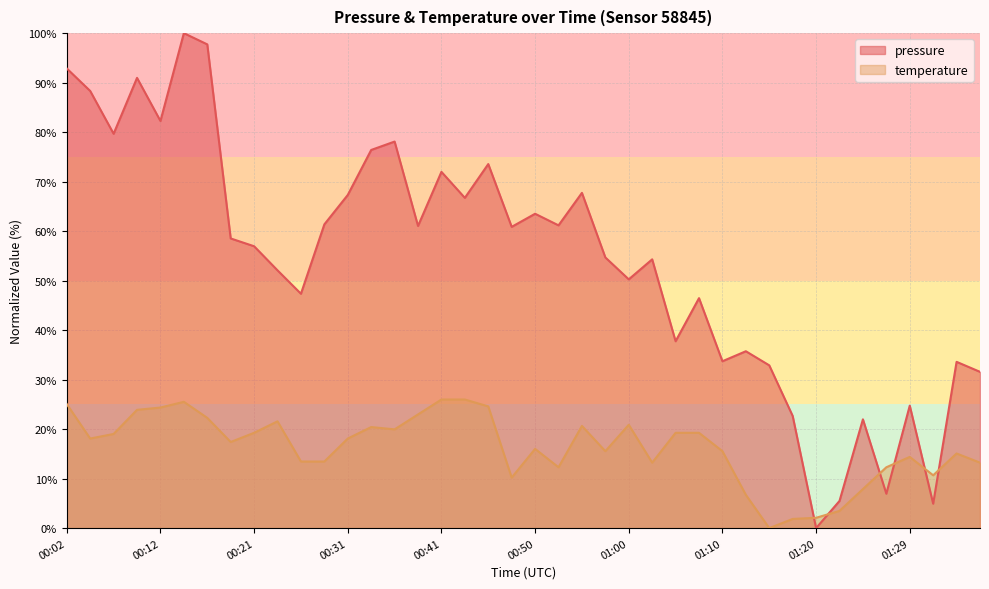

What are all the series names shown in the legend?

pressure, temperature